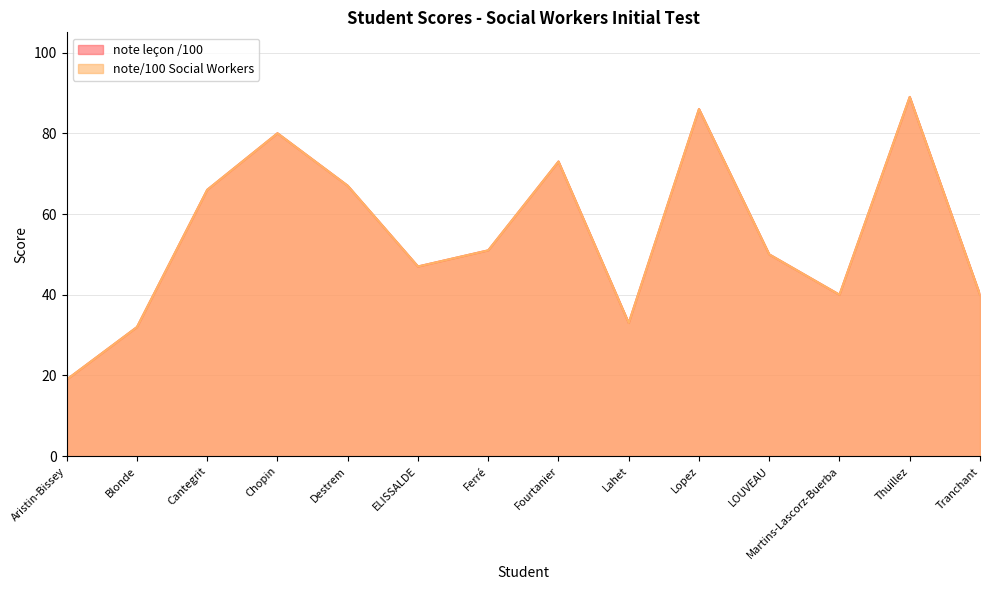

How many data points in note leçon /100 are less than 51?

7